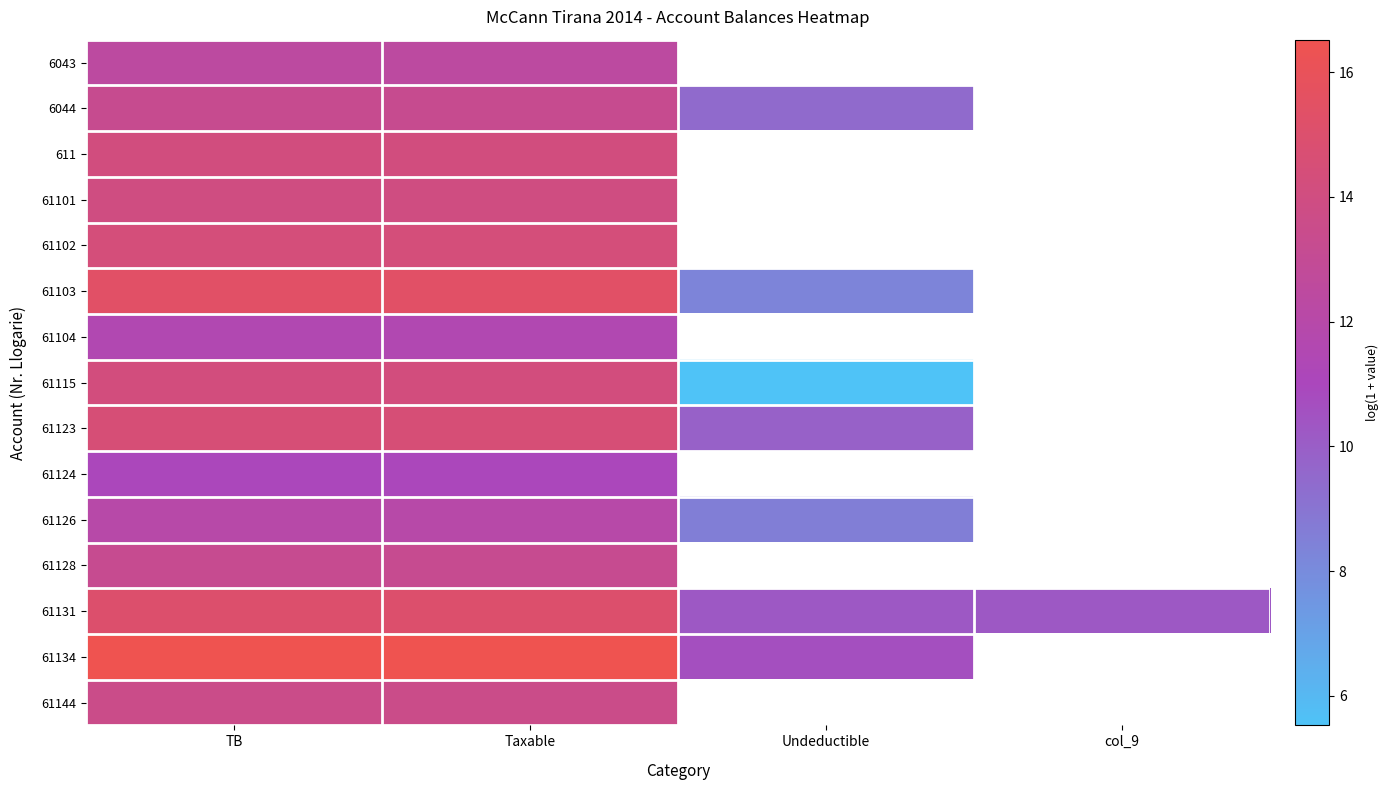

Where is 61104 nearest to the value 11?

TB